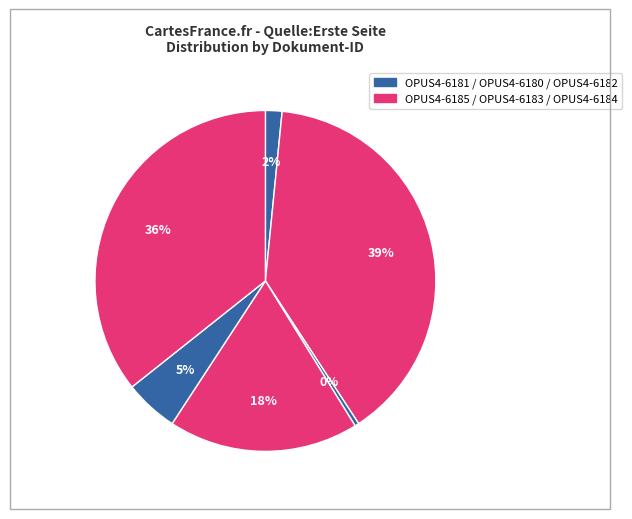

Count the number of slices in the pie.

6